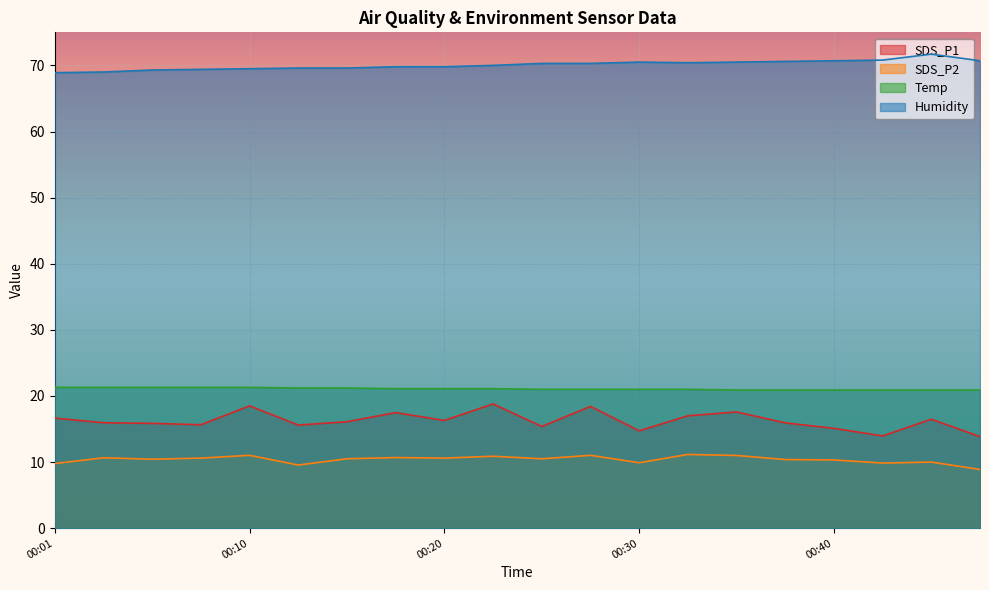

Rank the series by their maximum value, from lowest to highest.

SDS_P2, SDS_P1, Temp, Humidity